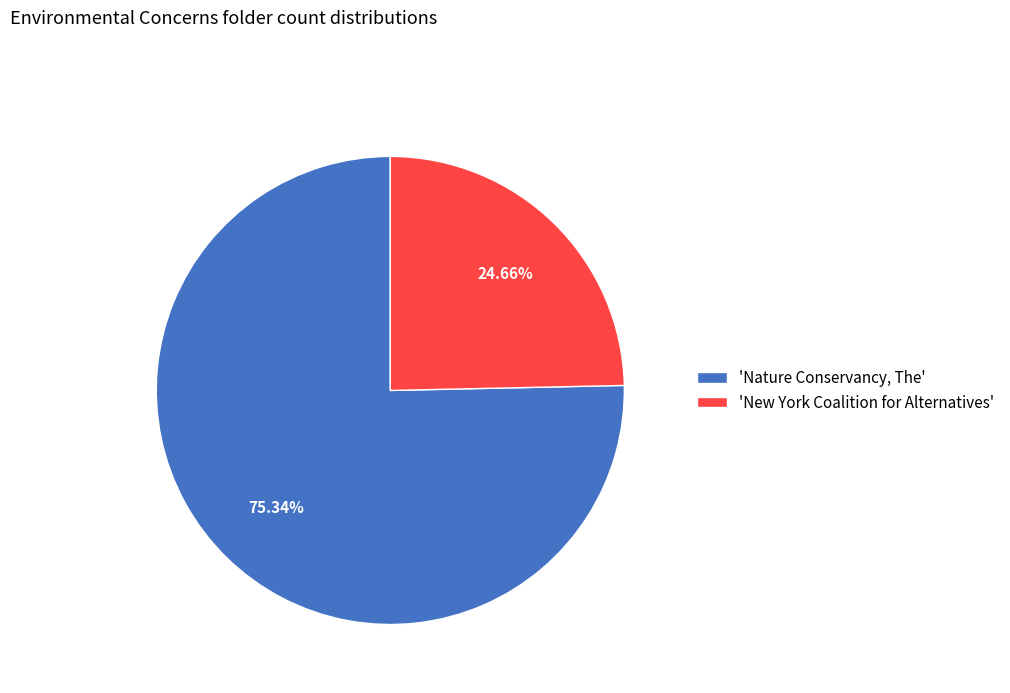

Which slice represents more than half of the pie?

'Nature Conservancy, The'